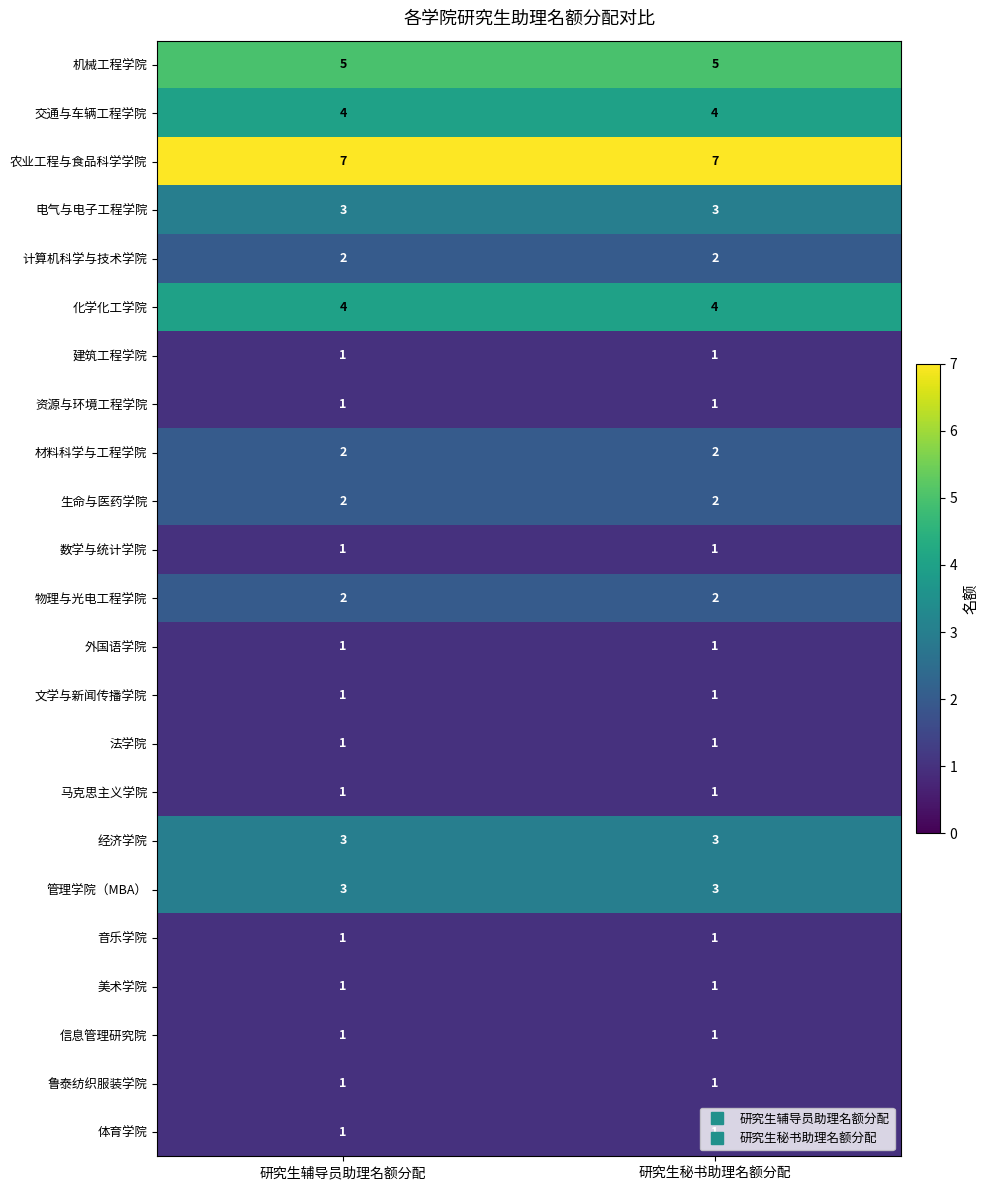

What is the difference between the highest and lowest values at 研究生辅导员助理名额分配?

6